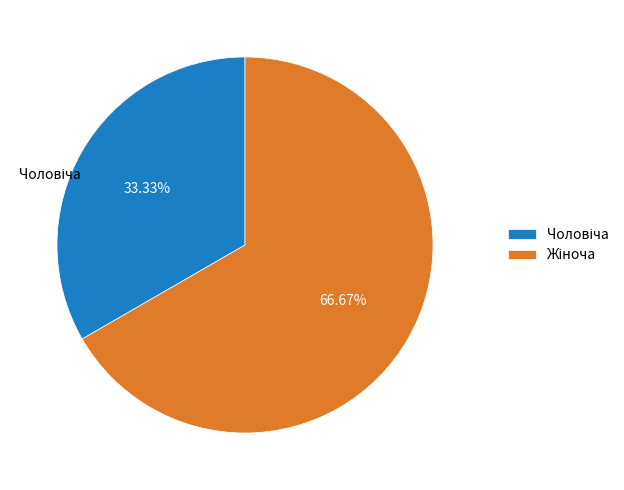

What percentage is the Чоловіча slice, to the nearest percent?

33%